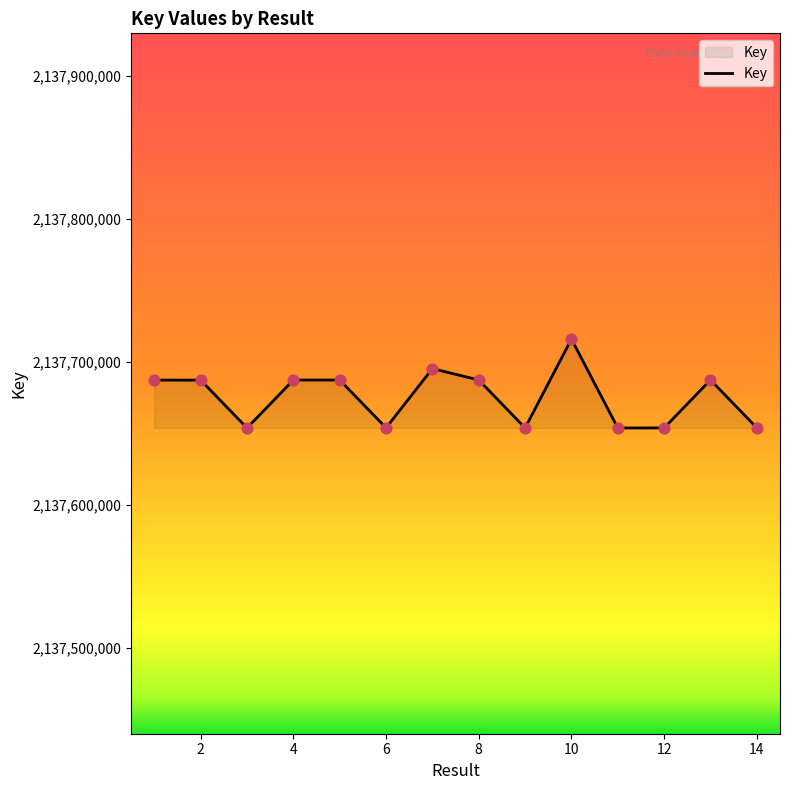

What is the difference between the maximum and minimum values?

62182